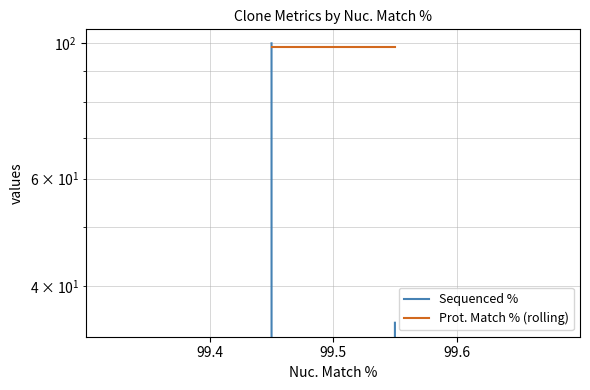

Which series has the largest total across all categories?

Prot. Match % (rolling)